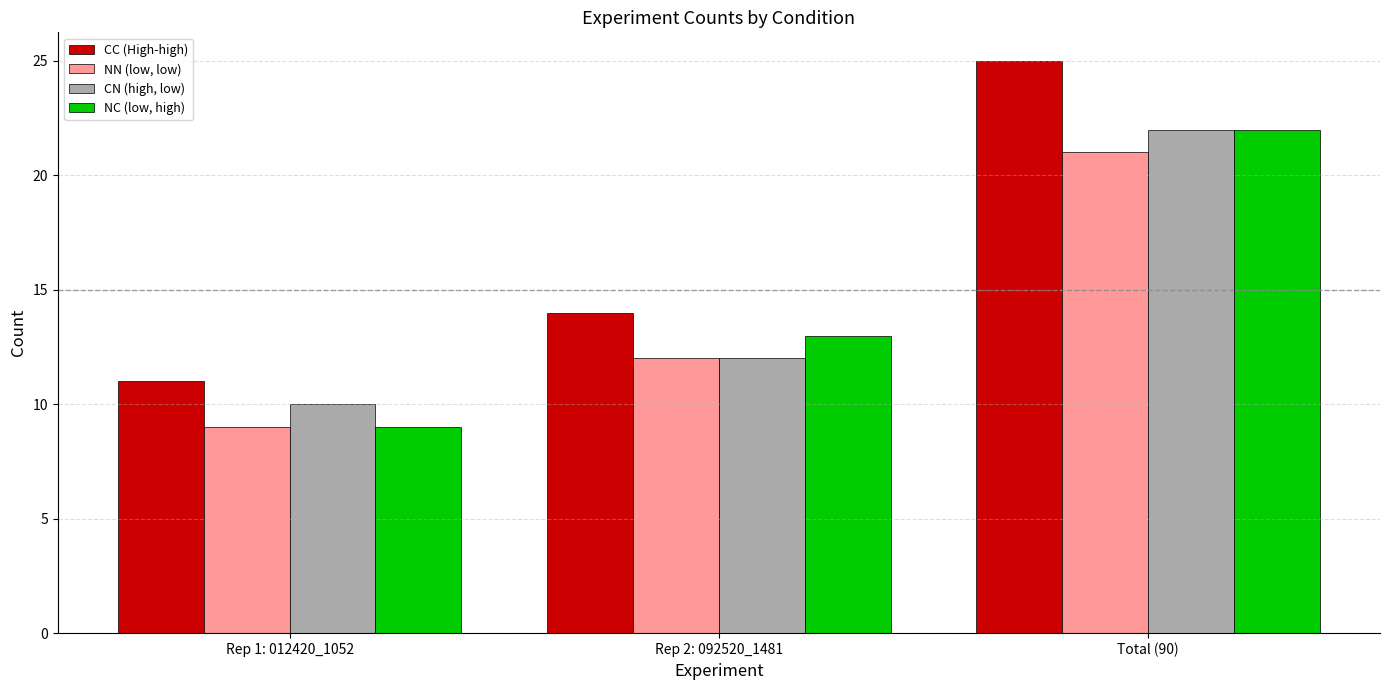

Count the number of data series in this chart.

4